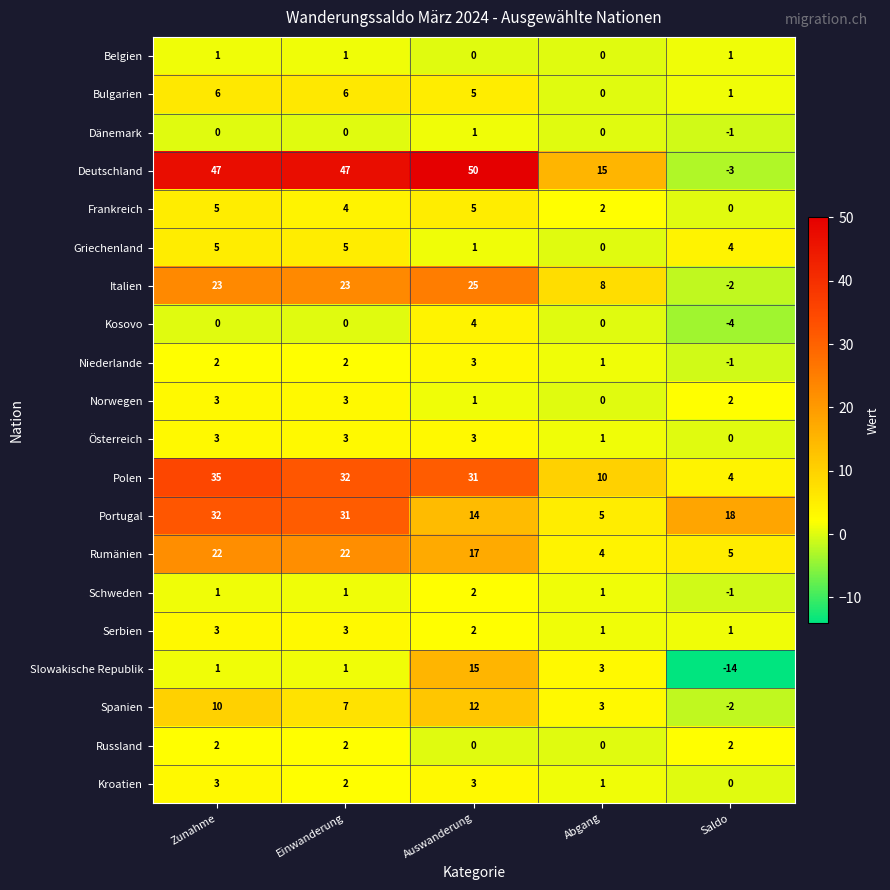

What value does the Bulgarien series have at Zunahme?

6